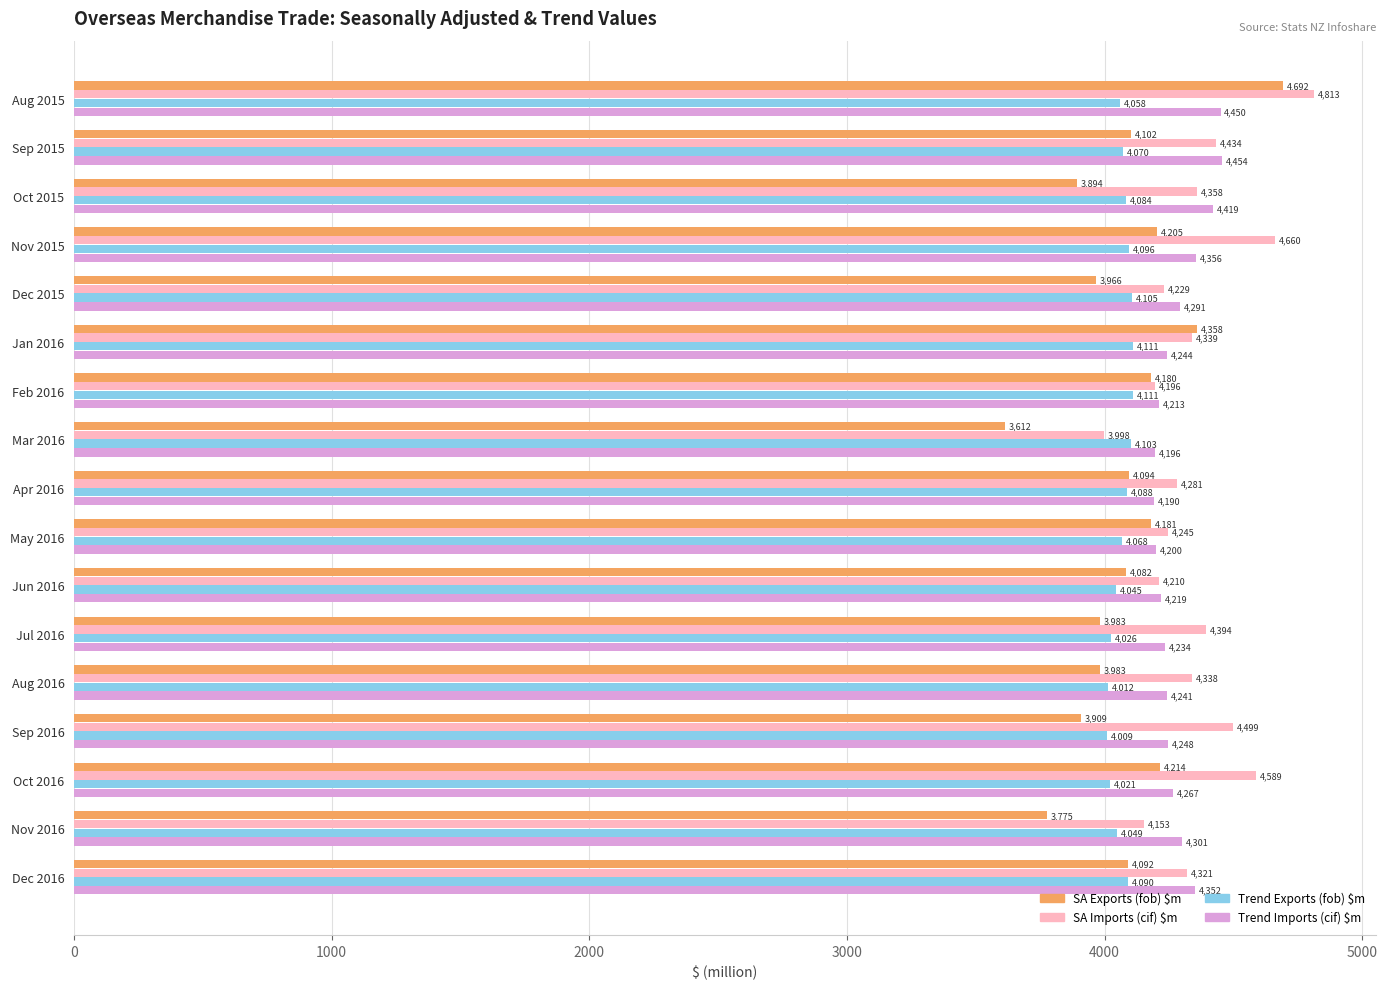

What is the sum of all Trend Imports (cif) $m values?

72875